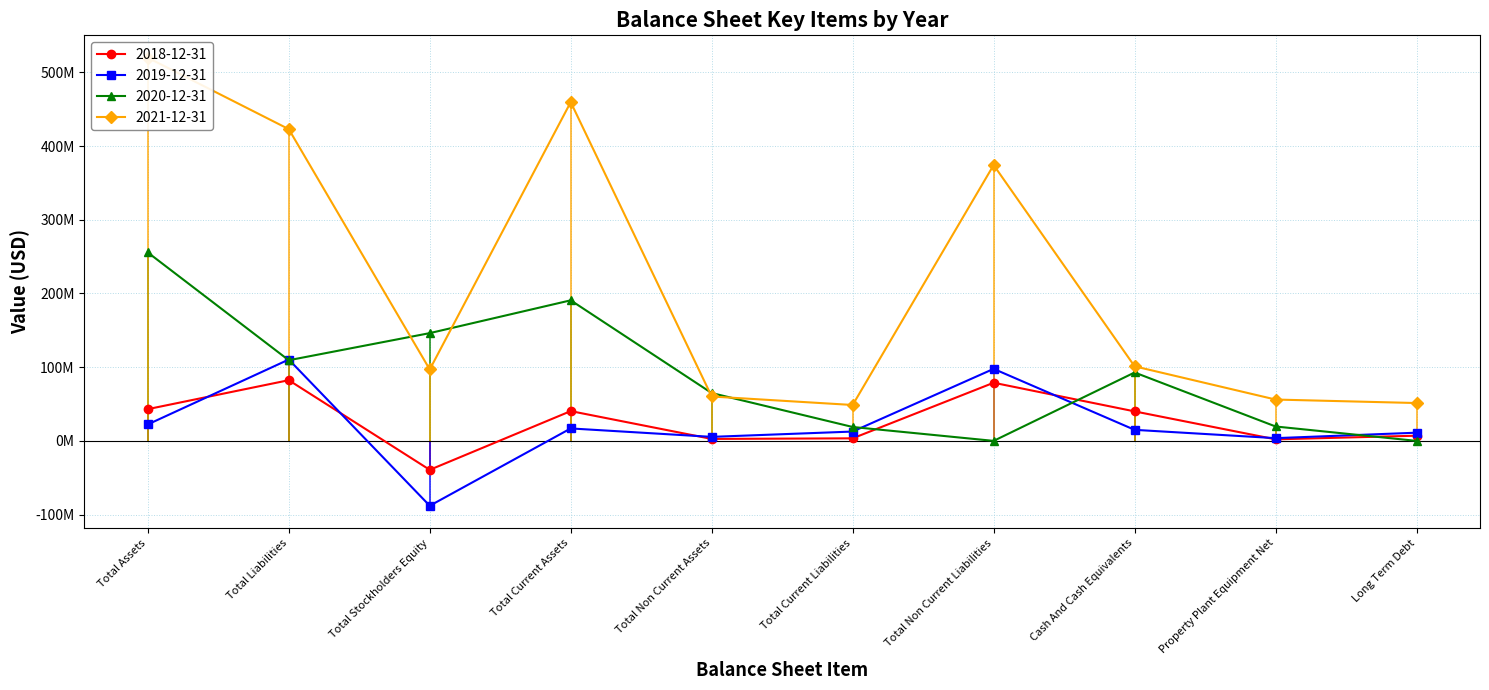

Is it true that 2021-12-31 equals 130701168 at Other Current Assets?

False